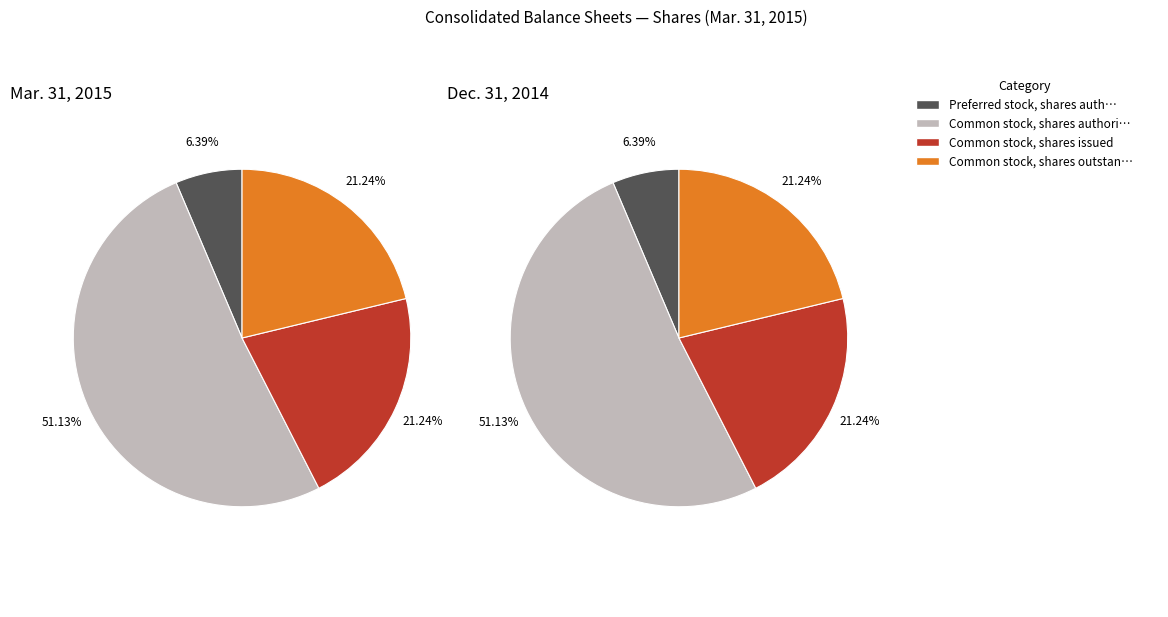

Does any single category account for the majority?

Yes